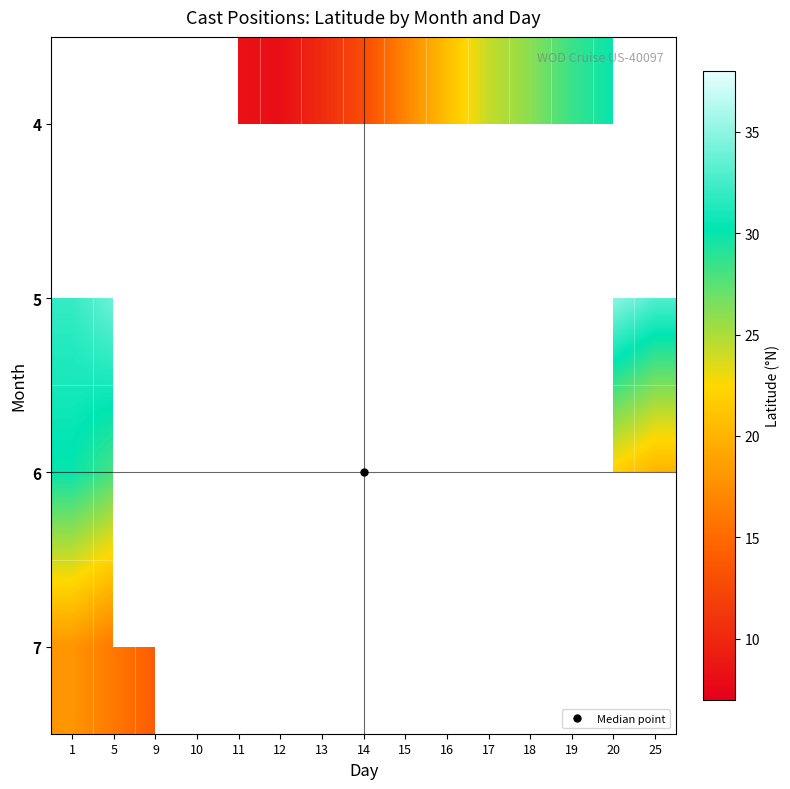

How many distinct data groups are displayed?

4